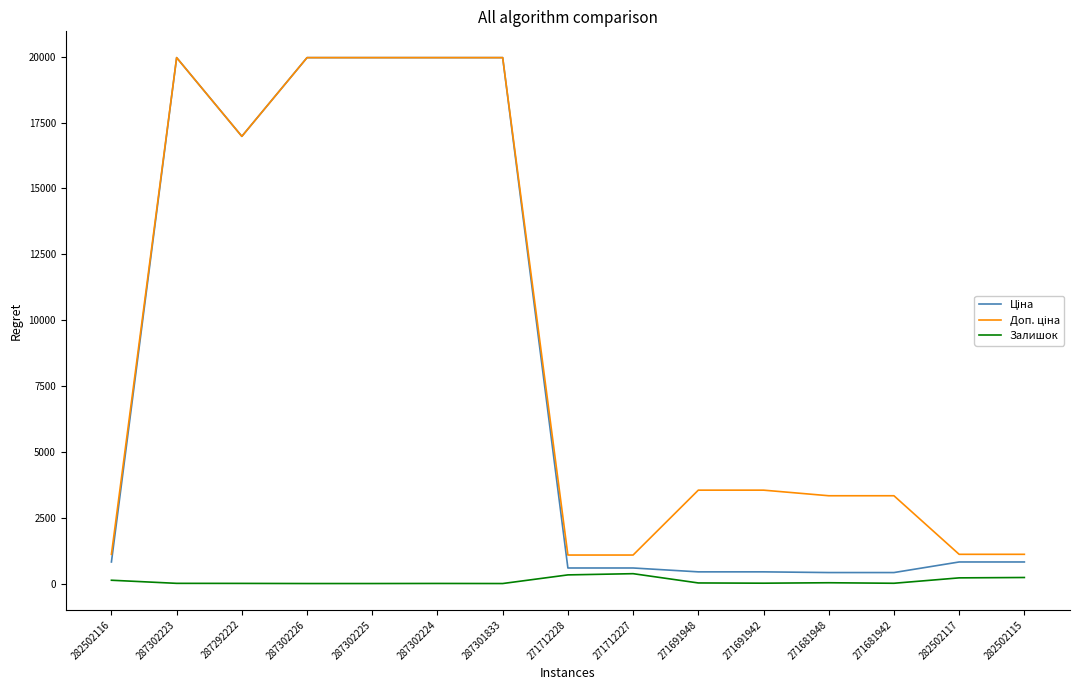

What is the difference between the highest and lowest values at 287302225?

19964.2